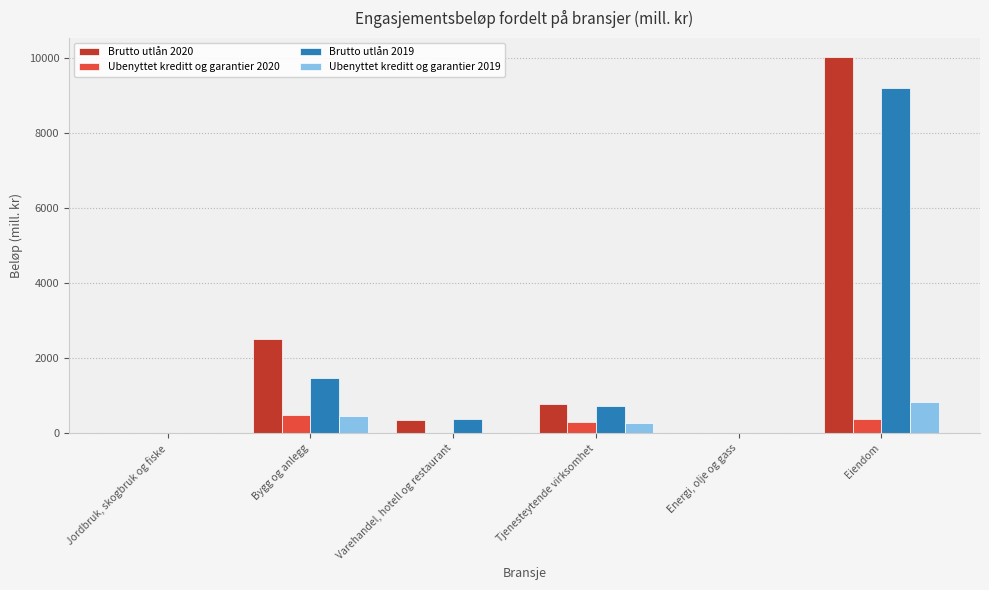

What is the difference between the Brutto utlån 2020 values at Eiendom and Energi, olje og gass?

10046.9